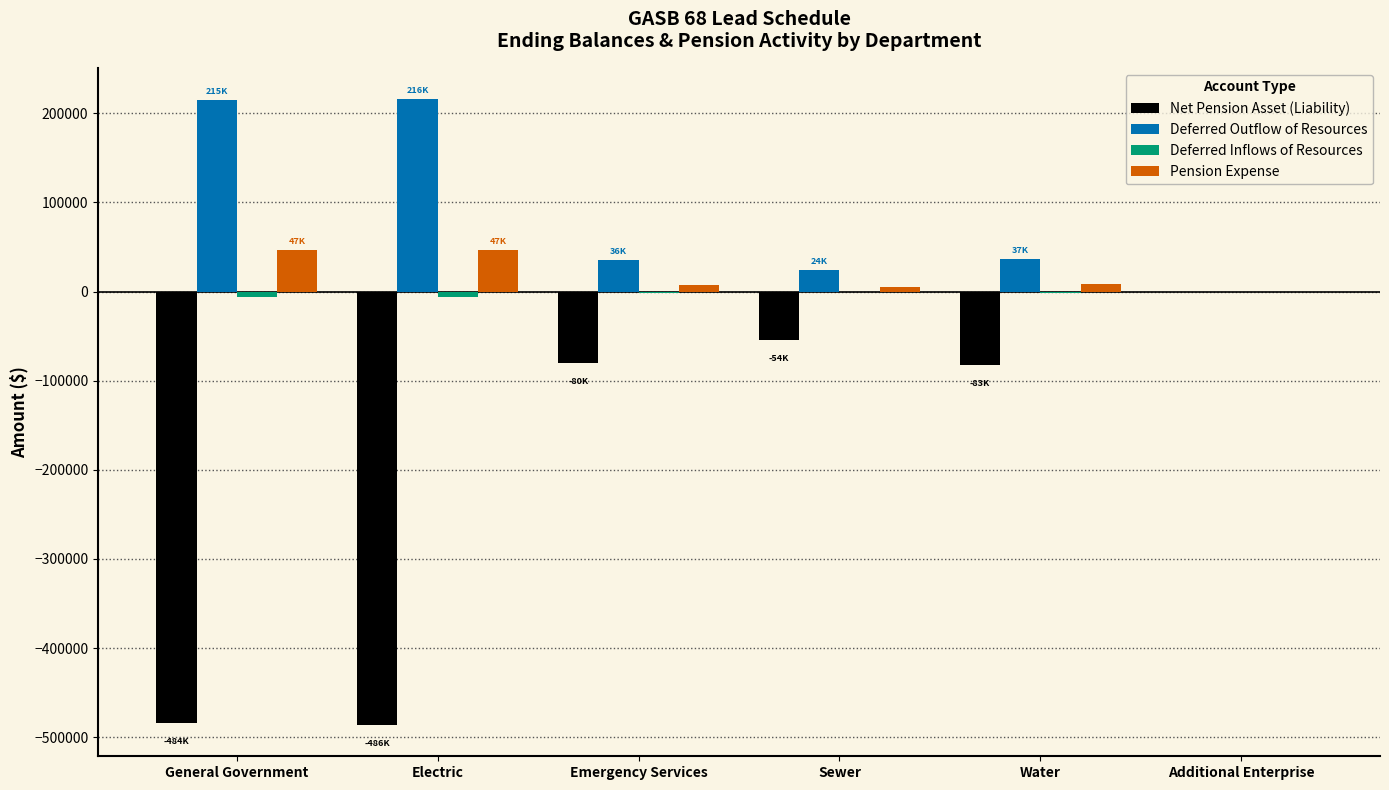

Which series has the largest total across all categories?

Deferred Outflow of Resources